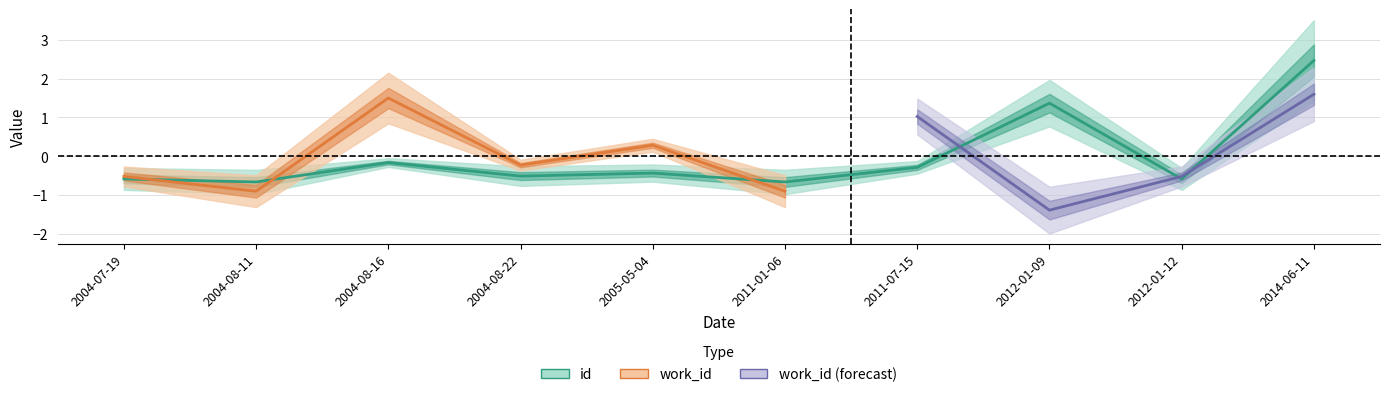

Rank the categories by value from lowest to highest.

2004-08-11, 2011-01-06, 2004-07-19, 2012-01-12, 2004-08-22, 2005-05-04, 2011-07-15, 2004-08-16, 2012-01-09, 2014-06-11